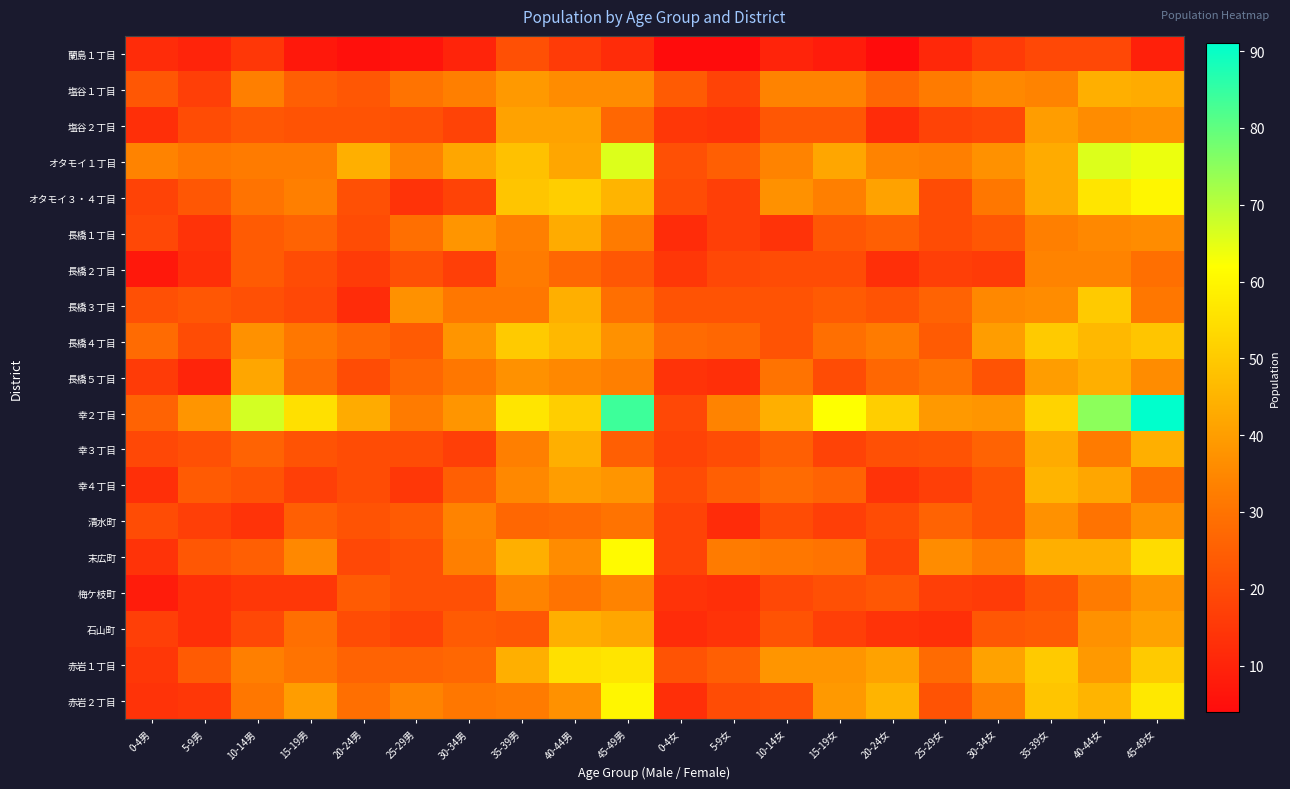

Between 45-49男 and 25-29女, which series saw the biggest shift?

幸２丁目